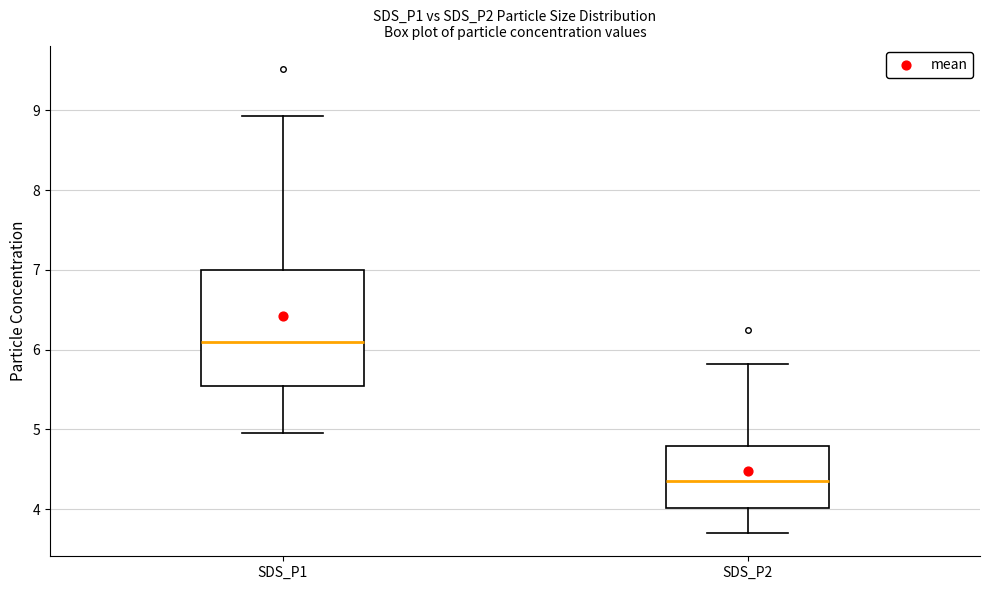

Where does the upper whisker of the box for SDS_P1 end on the y-axis? The values are not printed on the chart, so give them approximately, as read against the axis.

8.9